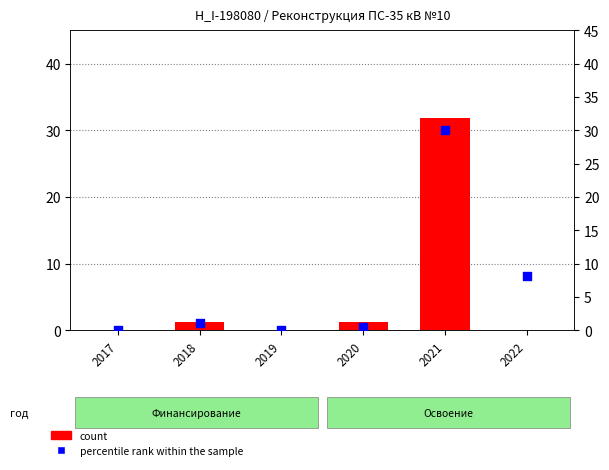

Which series contains the lowest Y value?

count